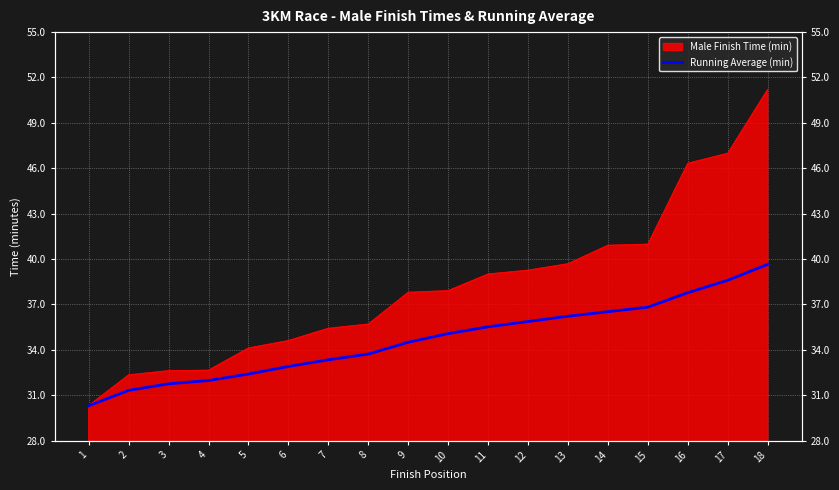

Rank the categories by value from highest to lowest.

18, 17, 16, 15, 14, 13, 12, 11, 10, 9, 8, 7, 6, 5, 4, 3, 2, 1